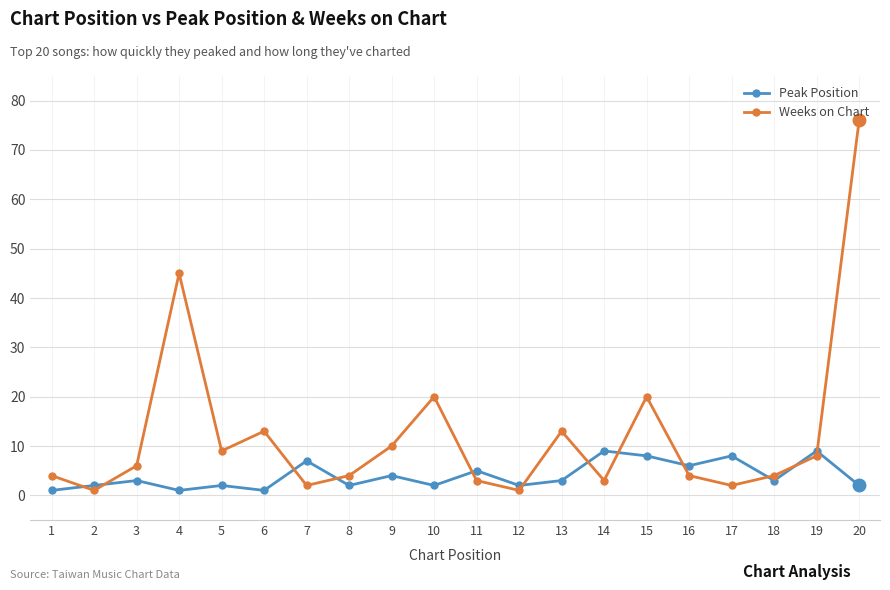

List the series in order of their overall mean, highest first.

Weeks on Chart, Peak Position